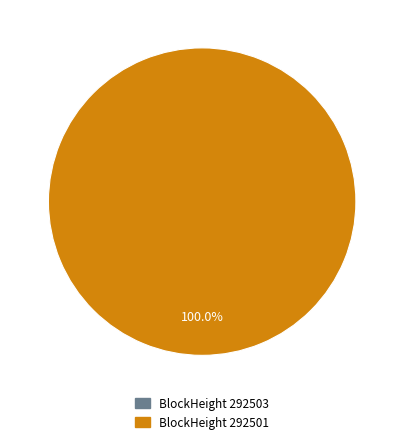

Rank the categories by value from highest to lowest.

292501, 292503